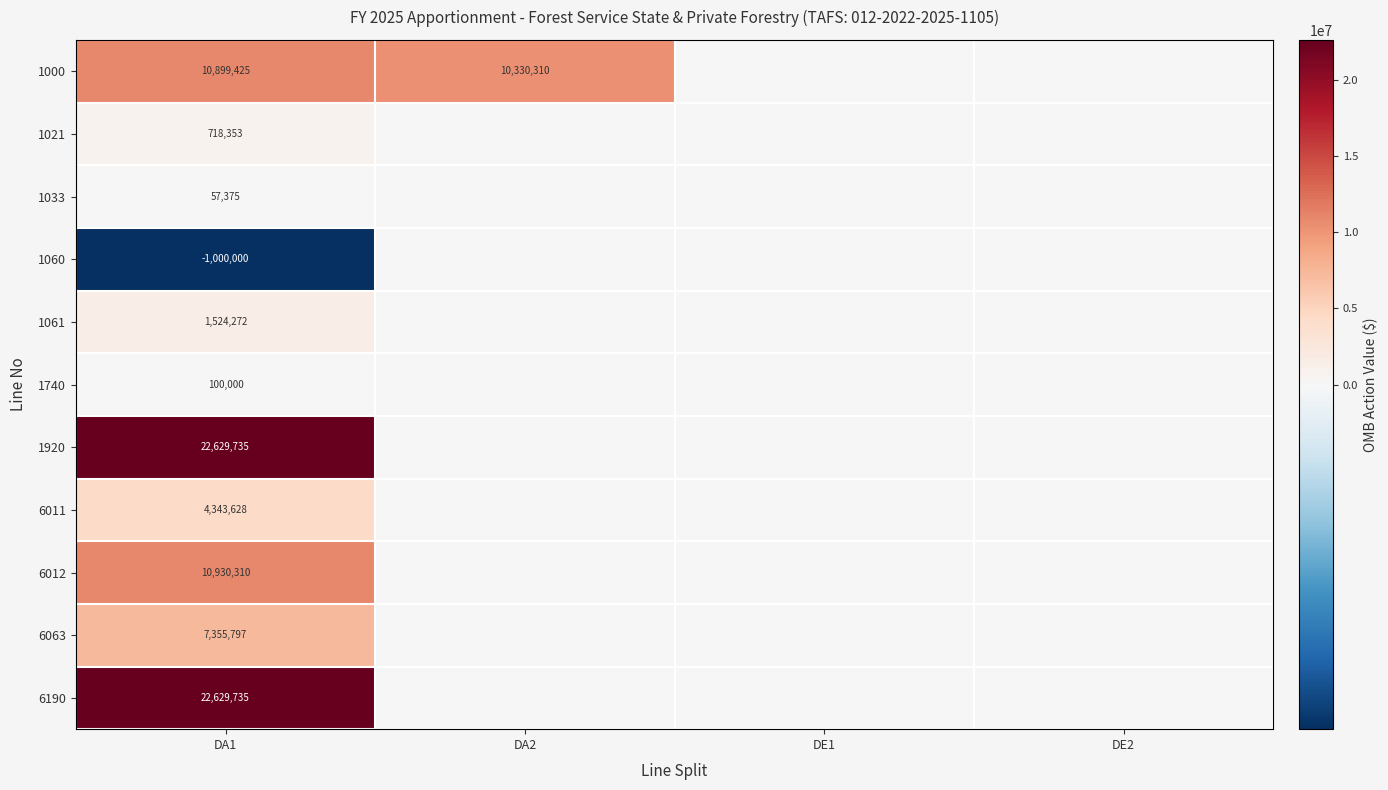

What is the total value across all series at DA1?

80188630